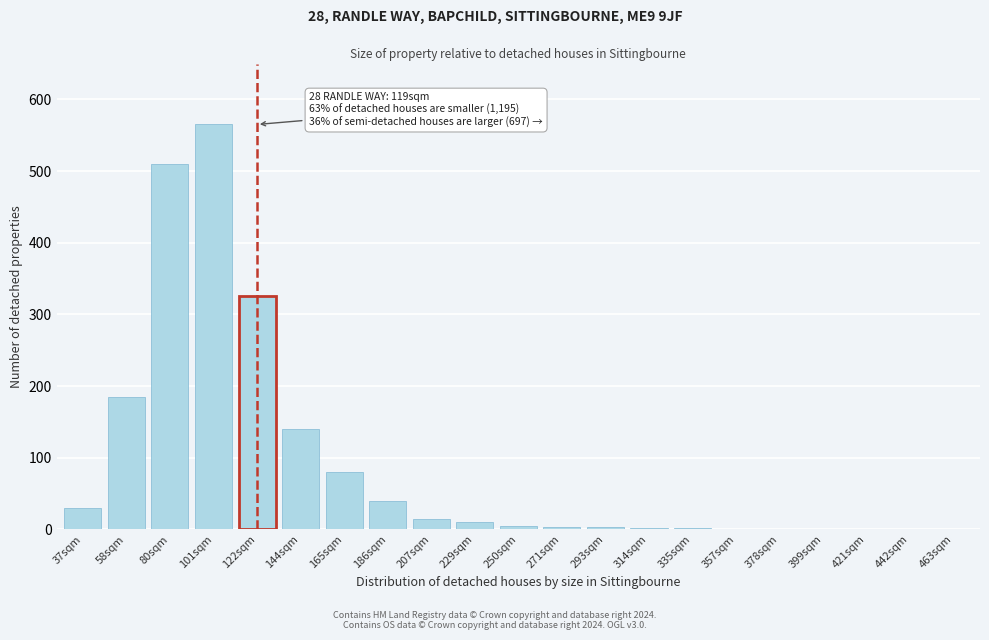

Which label corresponds to the largest value in the chart?

101sqm